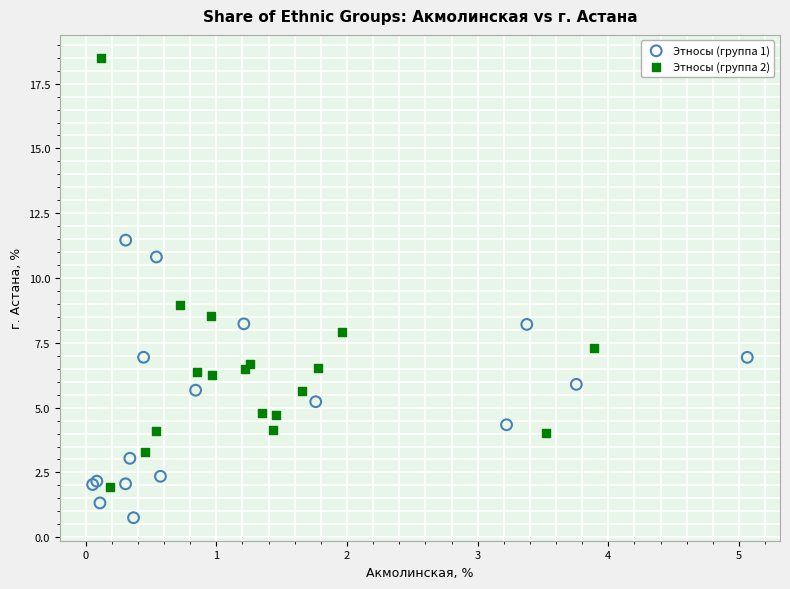

Which series contains the lowest Y value?

Этносы (группа 1)